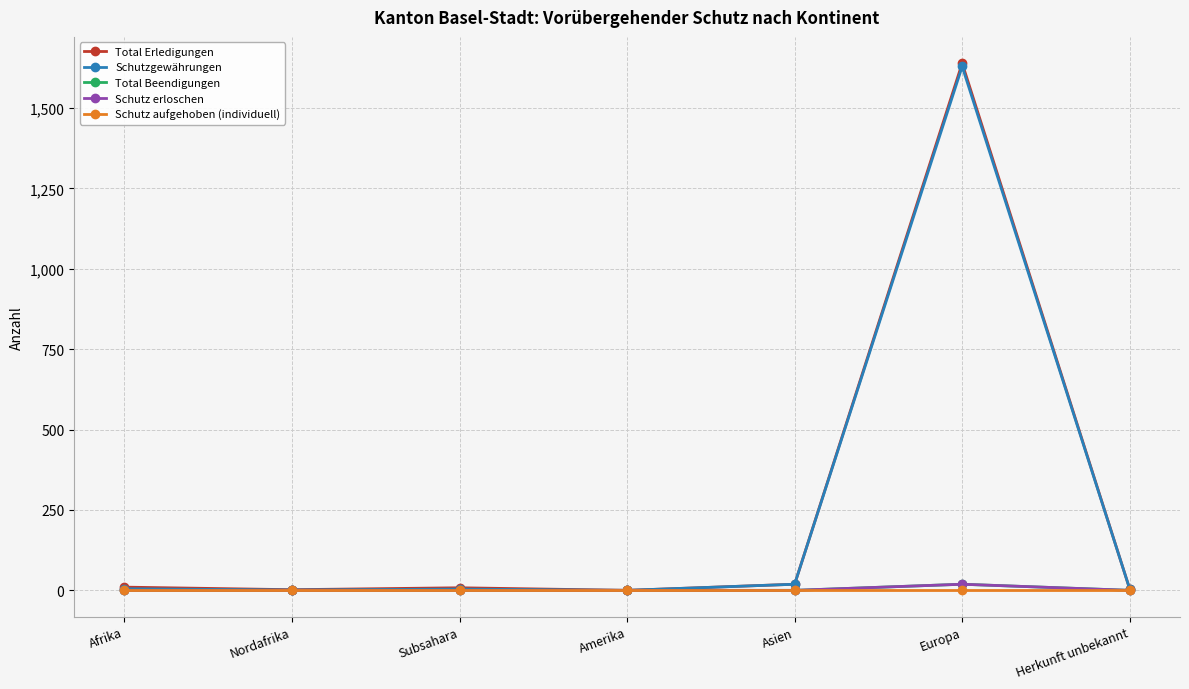

What is the highest value of the Schutz erloschen series?

19